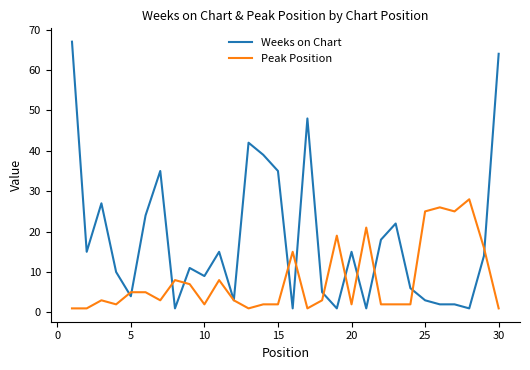

Which series has the widest spread of values?

Weeks on Chart